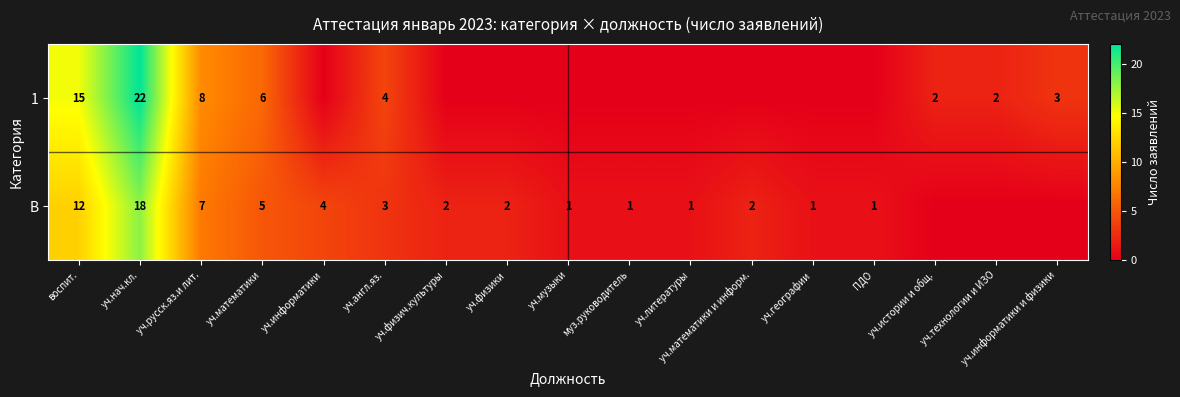

At уч.математики, list the series in order from largest to smallest.

1, В